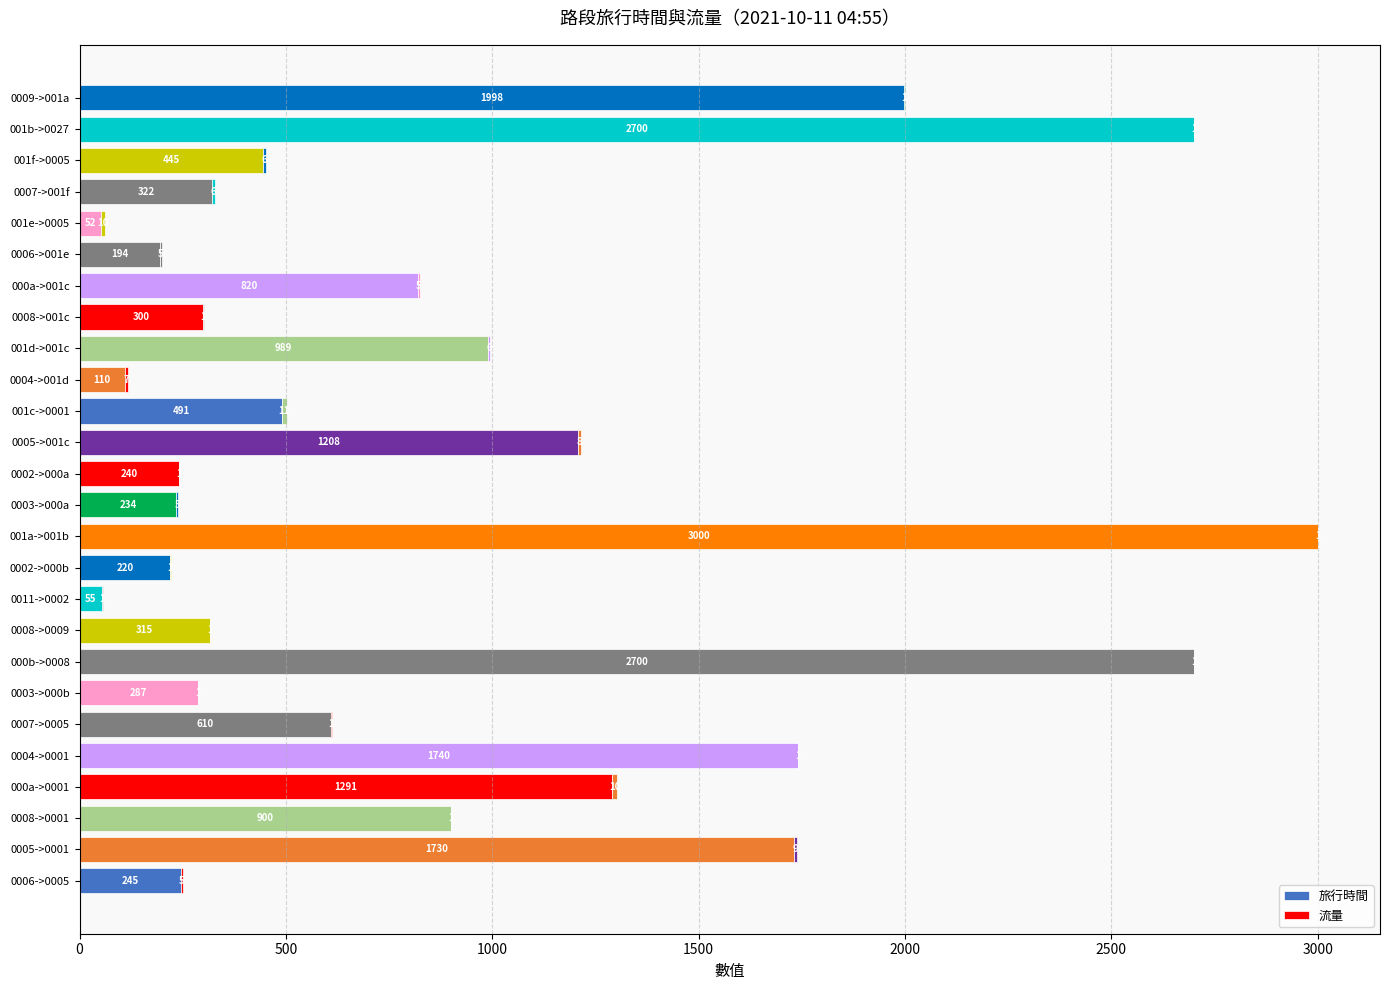

How many categories are shown in the chart?

26